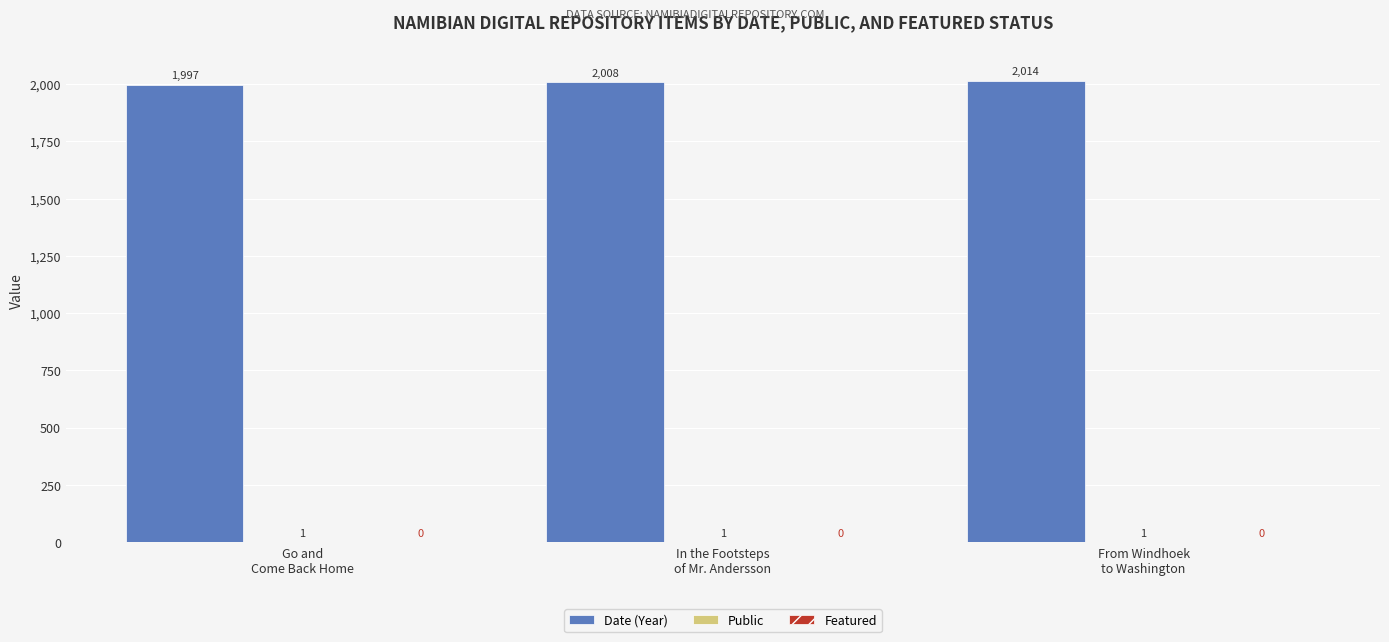

Which series has the largest total across all categories?

Date (Year)